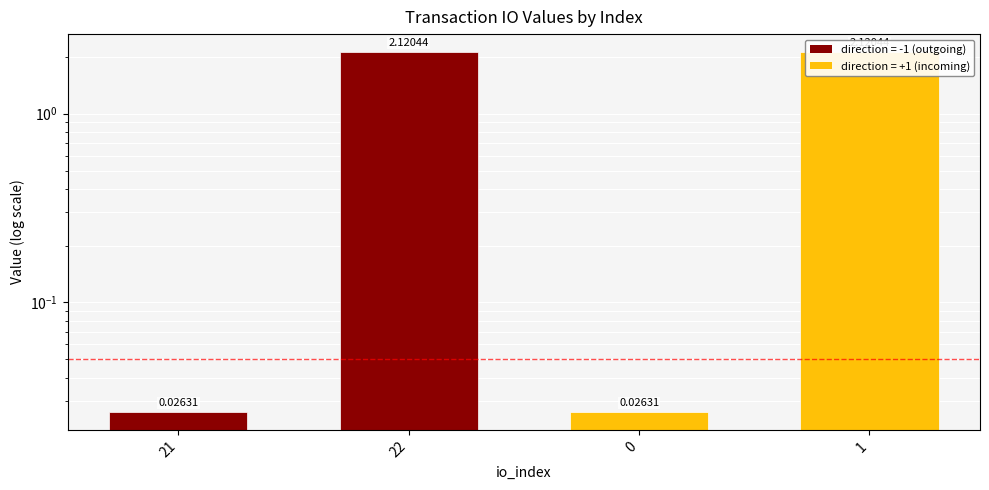

How many values exceed 2?

2